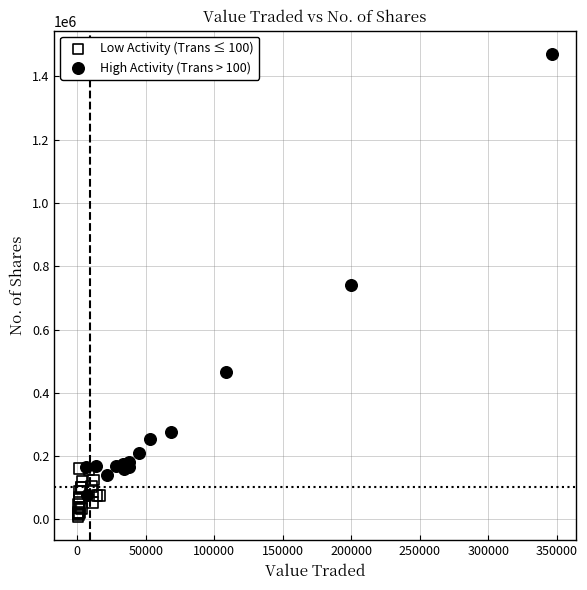

Which series has the widest spread of Y values?

High Activity (Trans > 100)